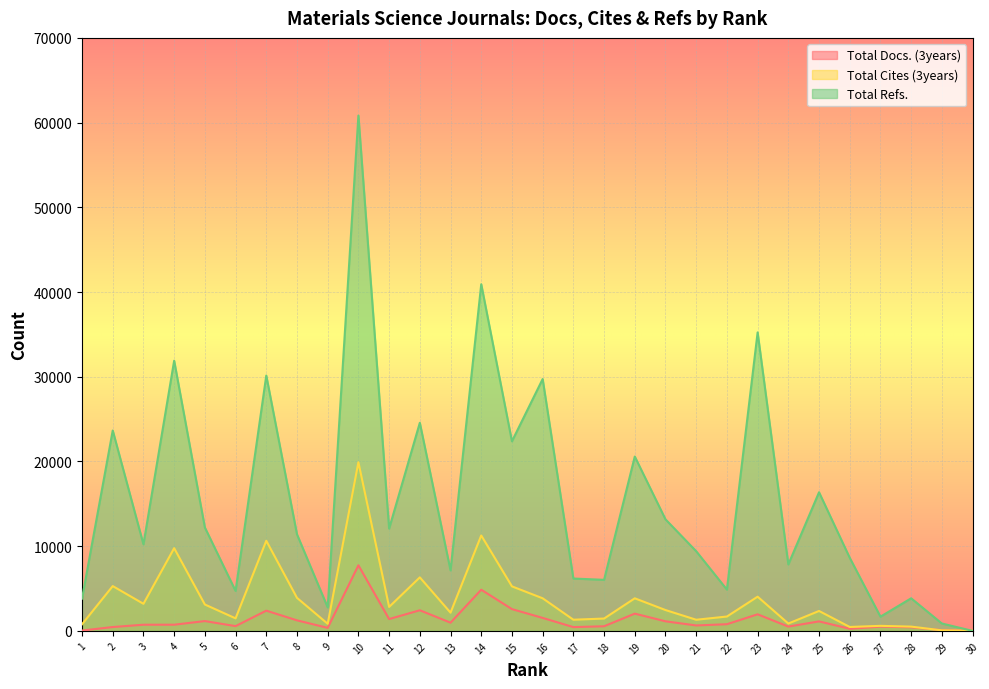

At which category is the sum across all series the highest?

10